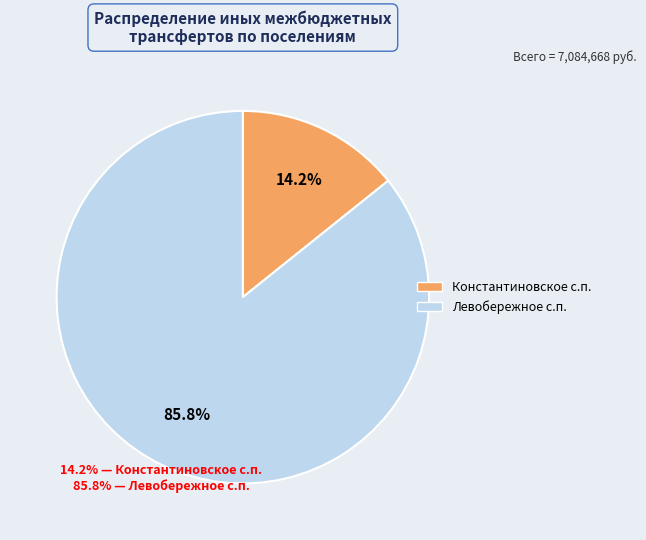

Is there a majority slice in this chart?

Yes